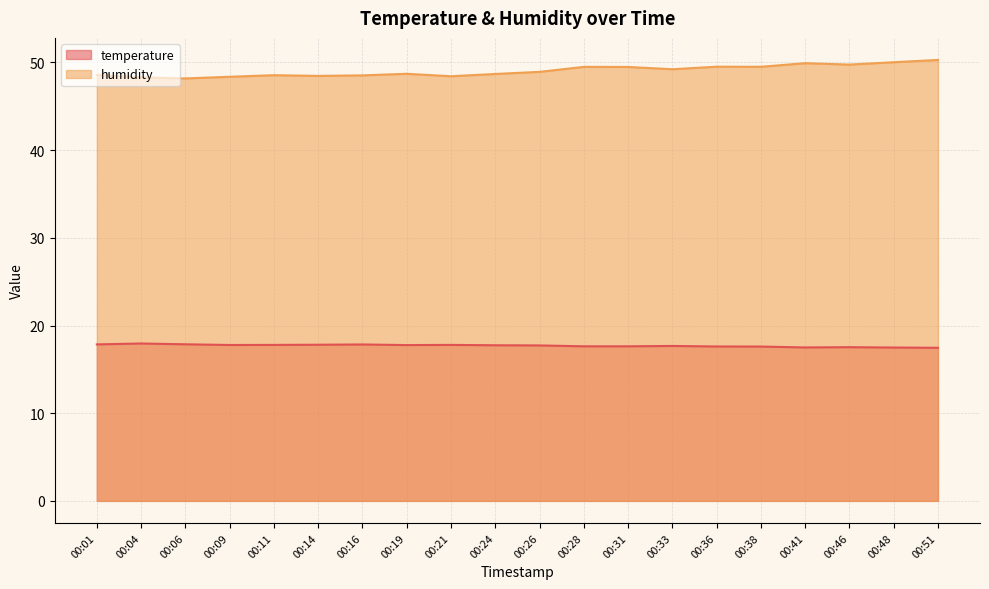

Does the chart display data point markers on the line(s)?

No